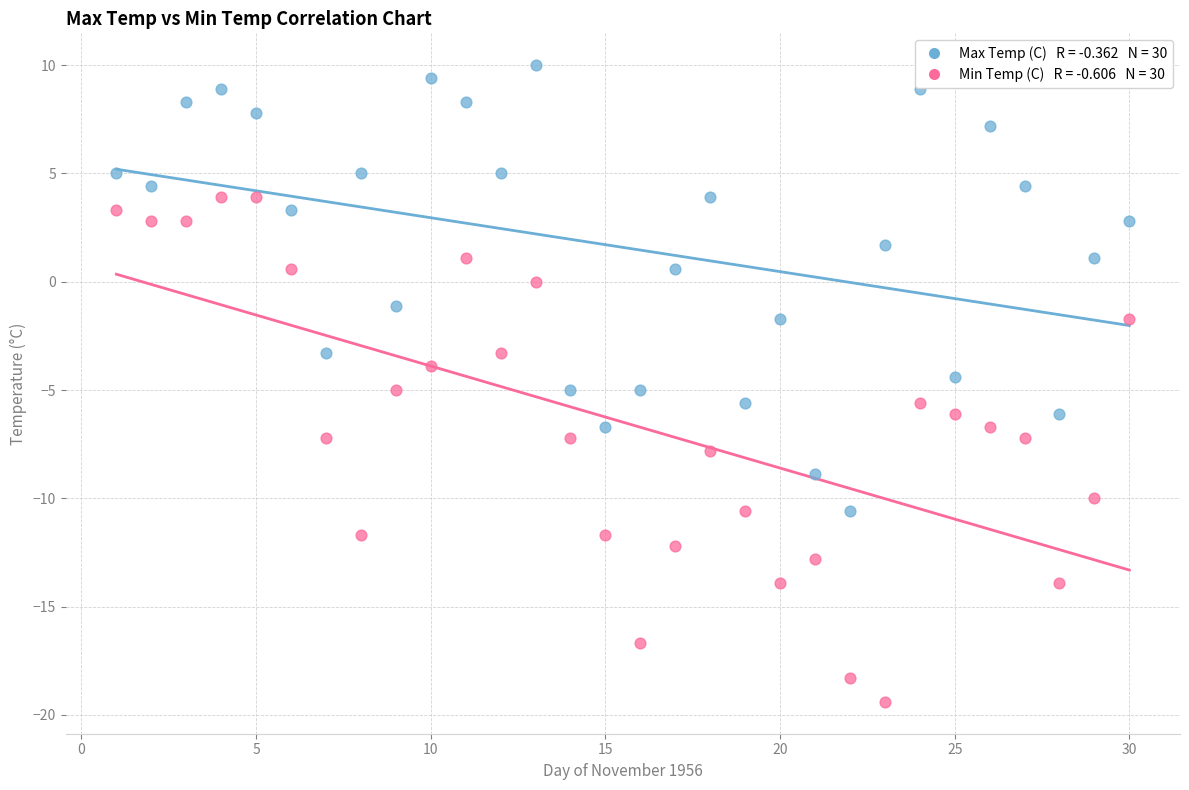

Across all data points, what is the range of X values (max minus min)?

29.0